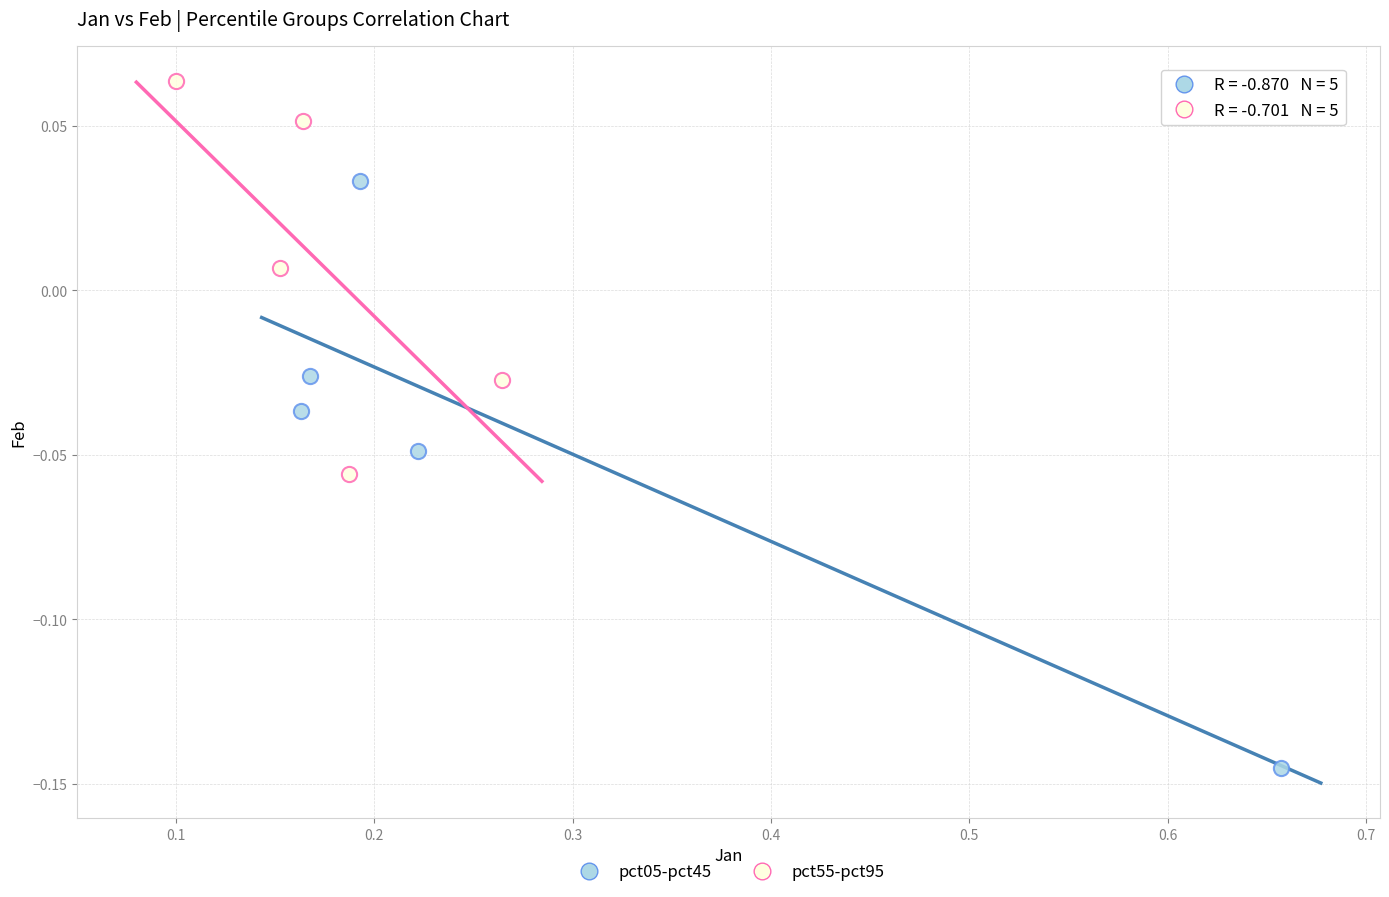

Which series reaches the maximum Y coordinate?

pct55-pct95